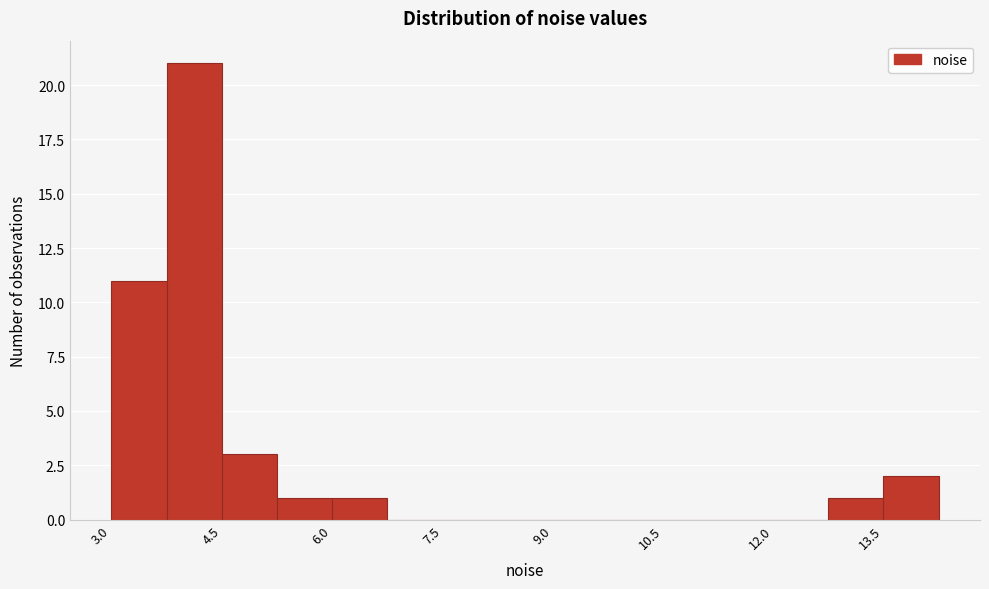

Around what value on the x-axis is the tallest bar? Give the approximate position of its centre, as read against the axis.

4.2